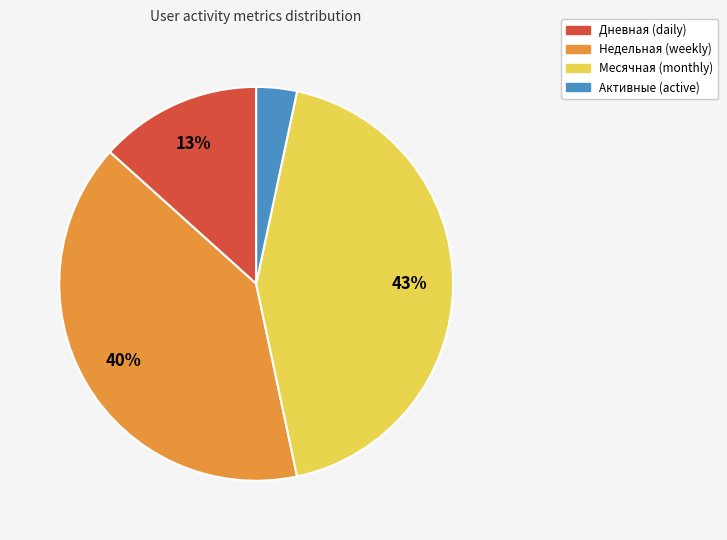

Does any single category account for the majority?

No